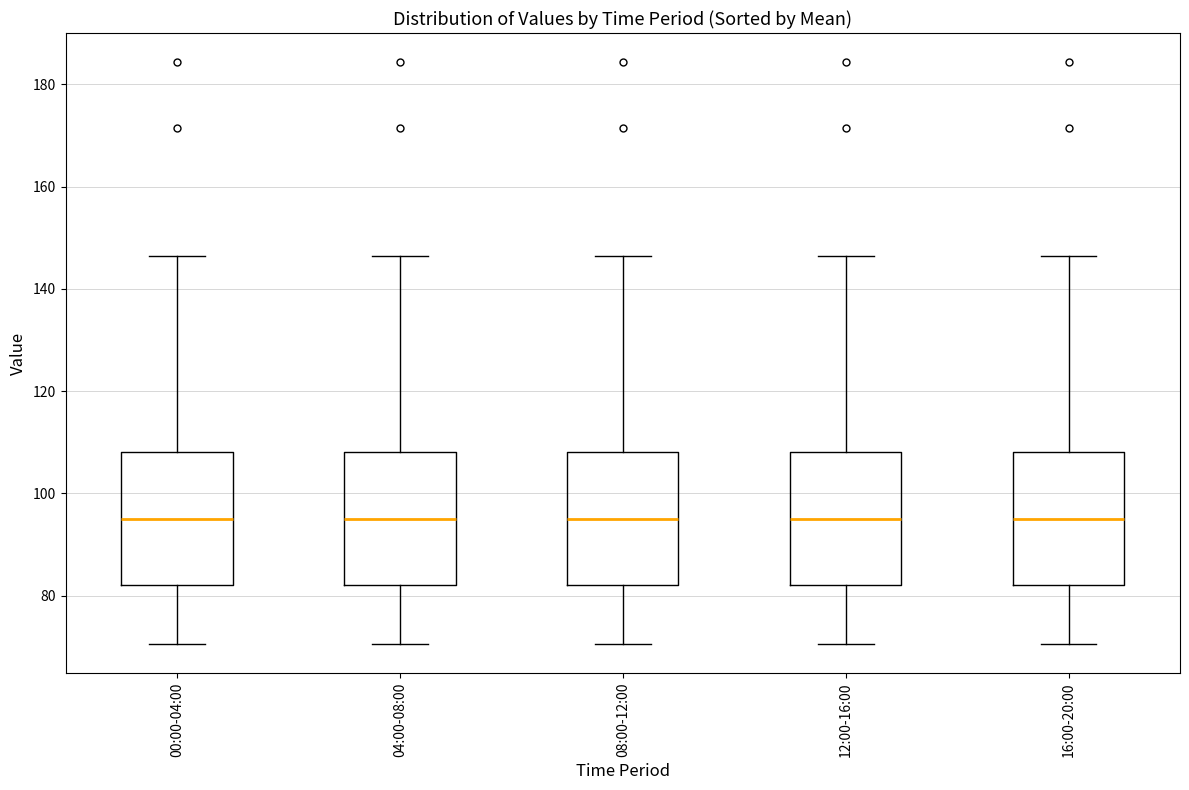

Where is the upper edge of the box for 16:00-20:00 on the y-axis? The values are not printed on the chart, so give them approximately, as read against the axis.

108